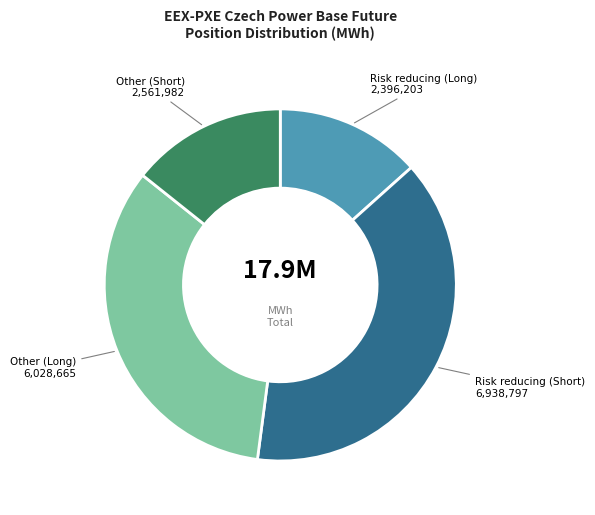

Is there a majority slice in this chart?

No